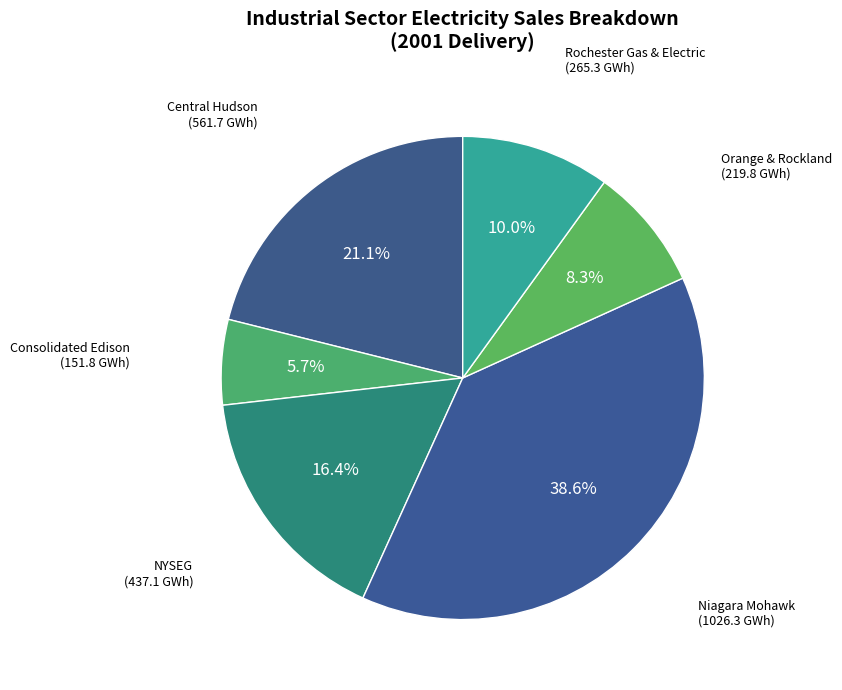

Is there a majority slice in this chart?

No